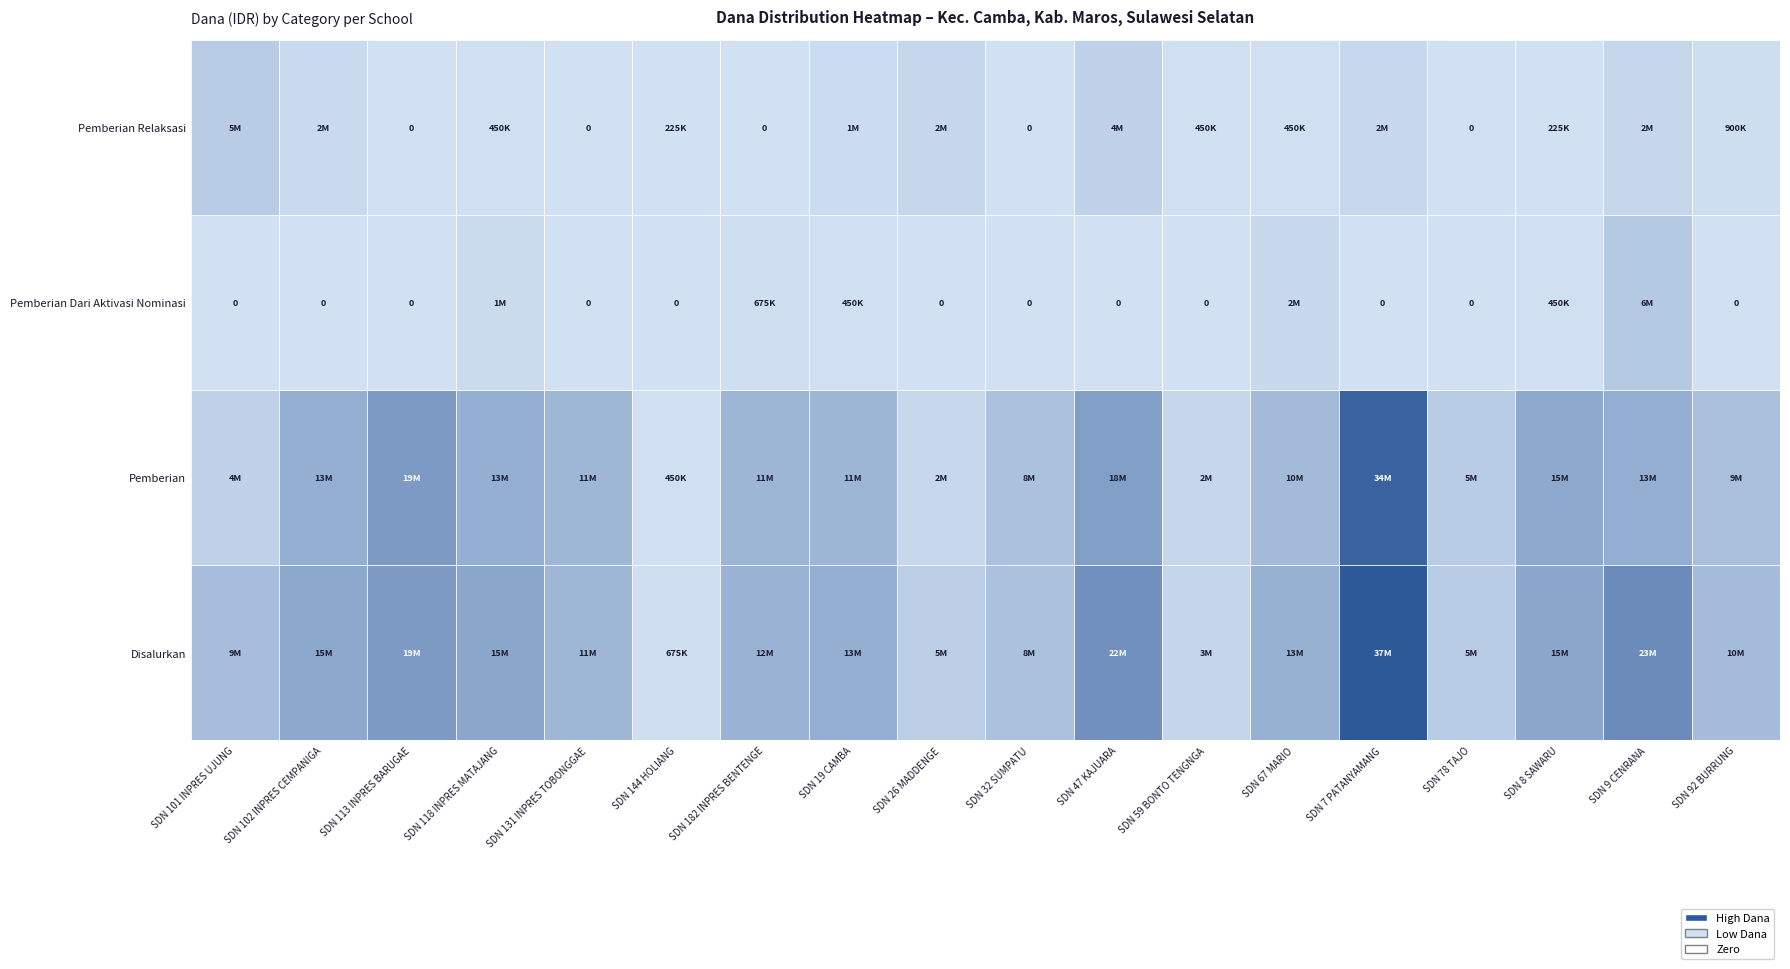

How many data points in Disalurkan are above 13275000?

8